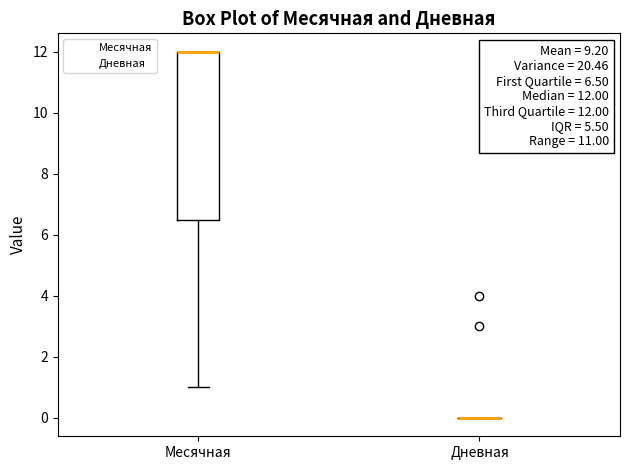

Which box is the tallest, from its lower edge to its upper edge?

Месячная